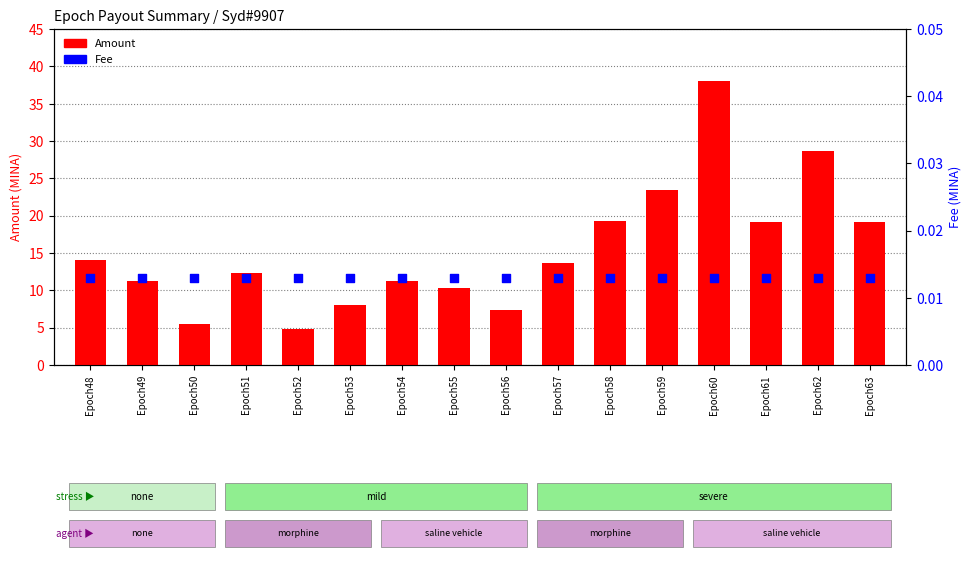

Which series contains the highest Y value?

Amount